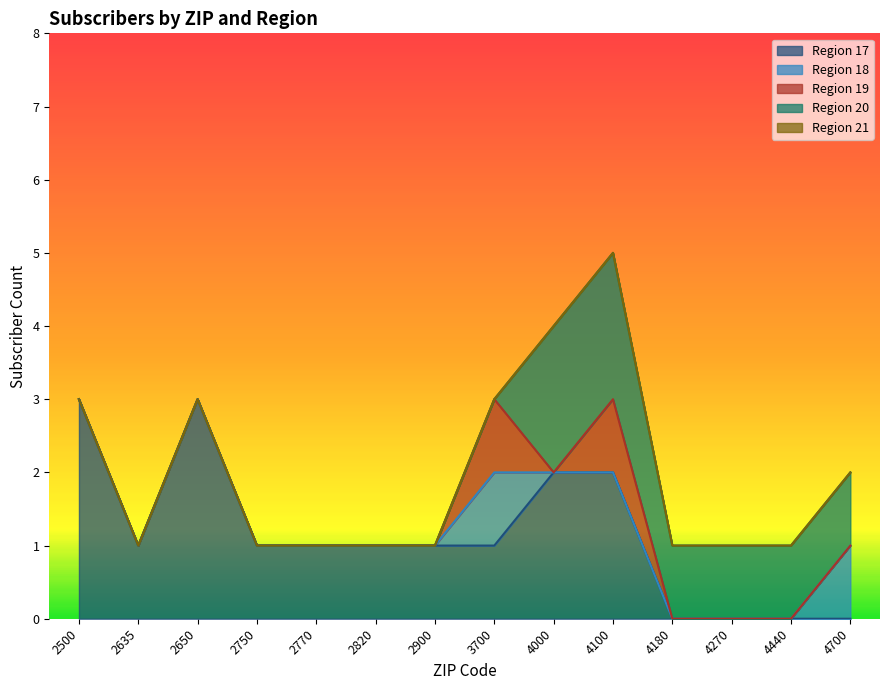

How many lines are shown in the chart?

5